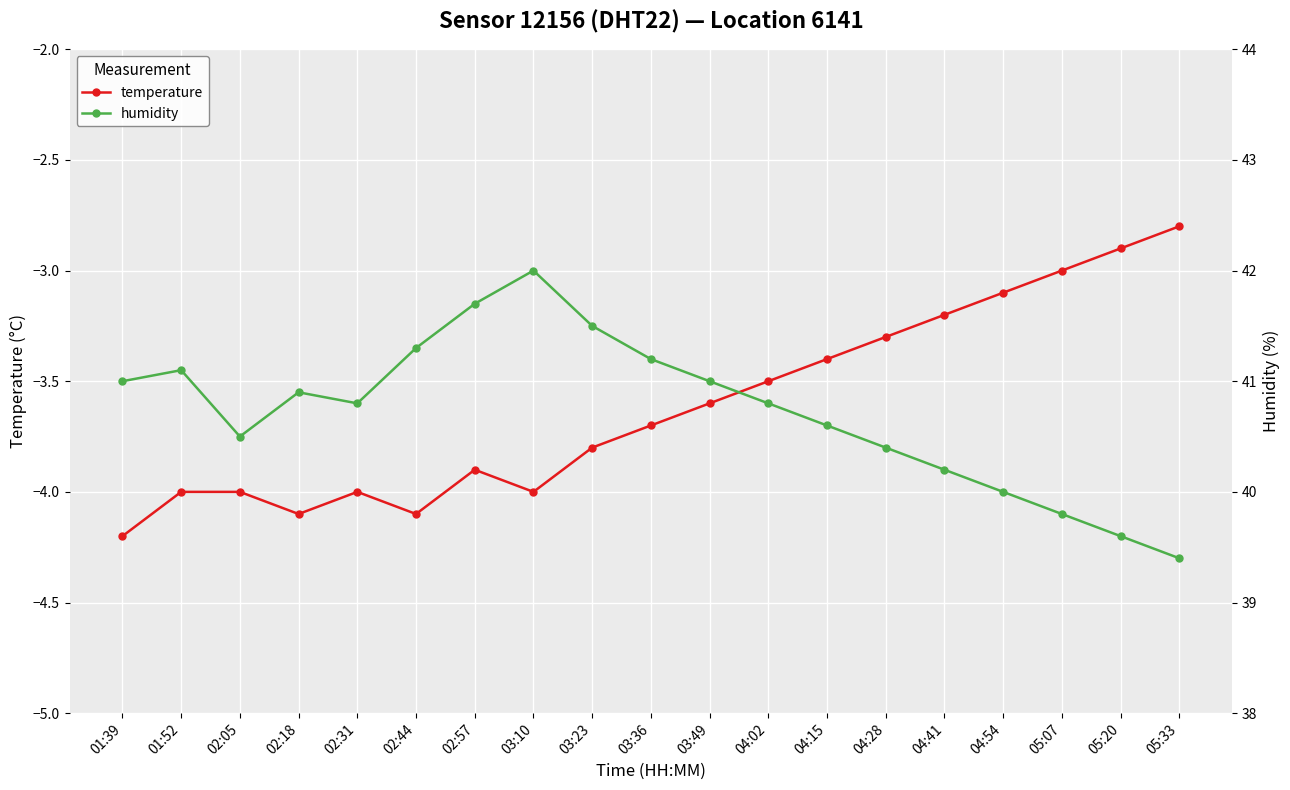

Rank the series at 02:57 from lowest to highest value.

temperature, humidity